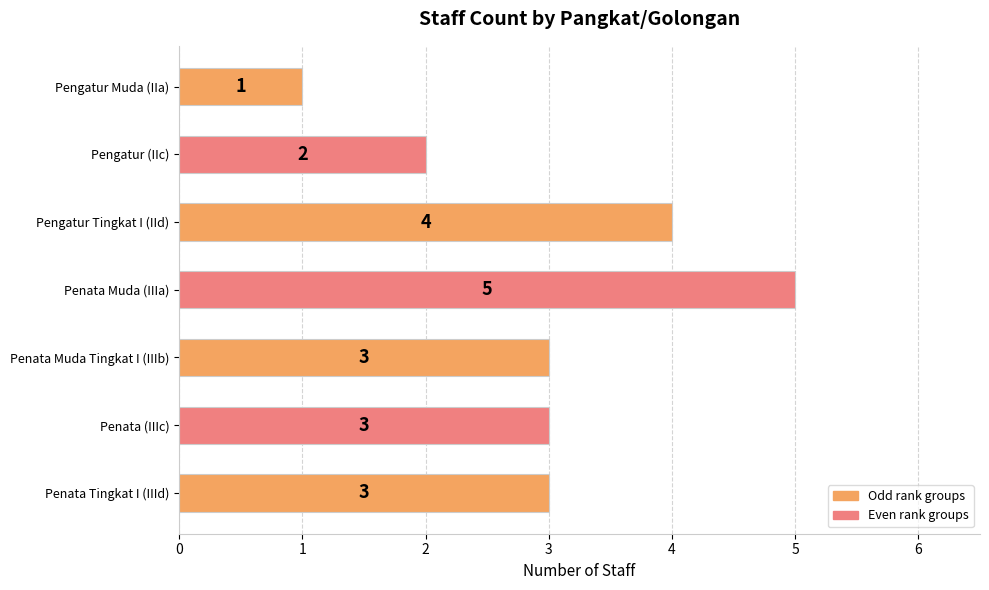

True or false: the data shows 1 at Pengatur Tingkat I (IId).

False